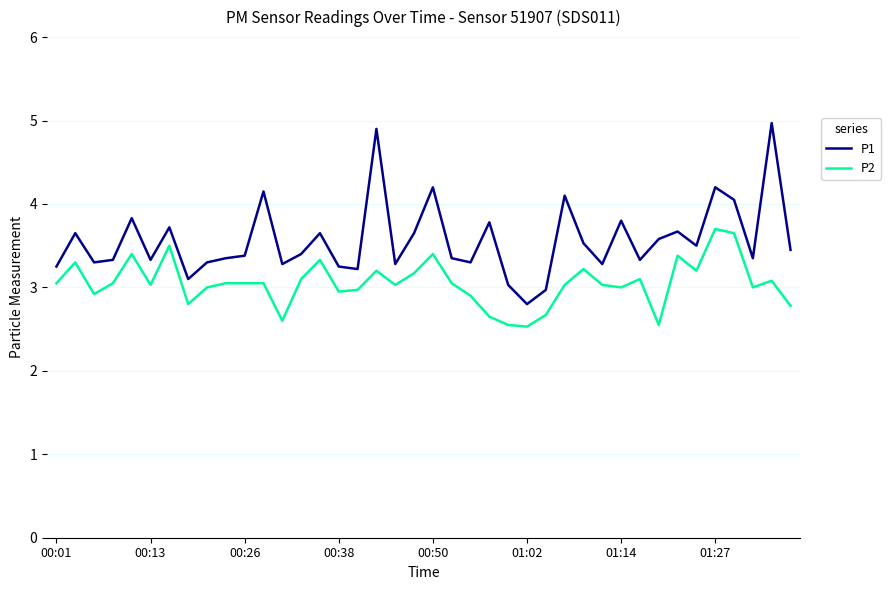

What is the highest value of the P2 series?

3.7